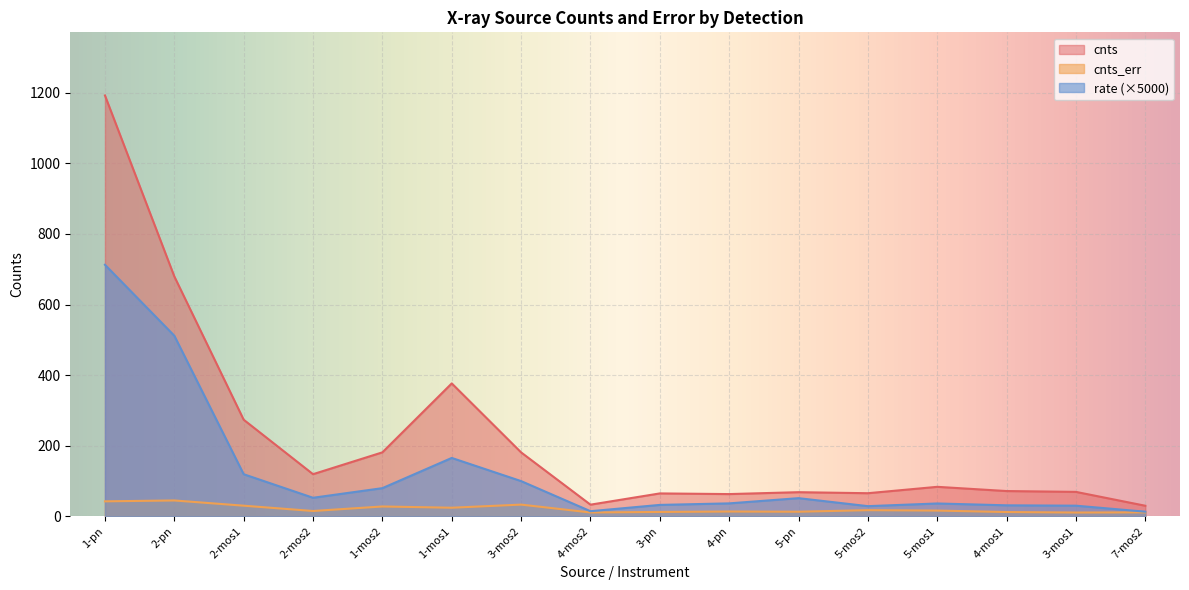

What is the sum of the cnts values at 5-mos1 and 1-mos2?

264.9